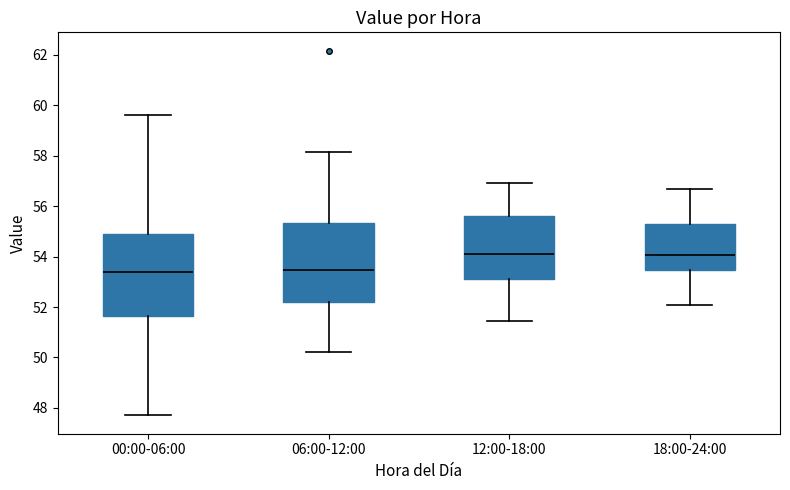

Where is the upper edge of the box for 12:00-18:00 on the y-axis? The values are not printed on the chart, so give them approximately, as read against the axis.

55.6